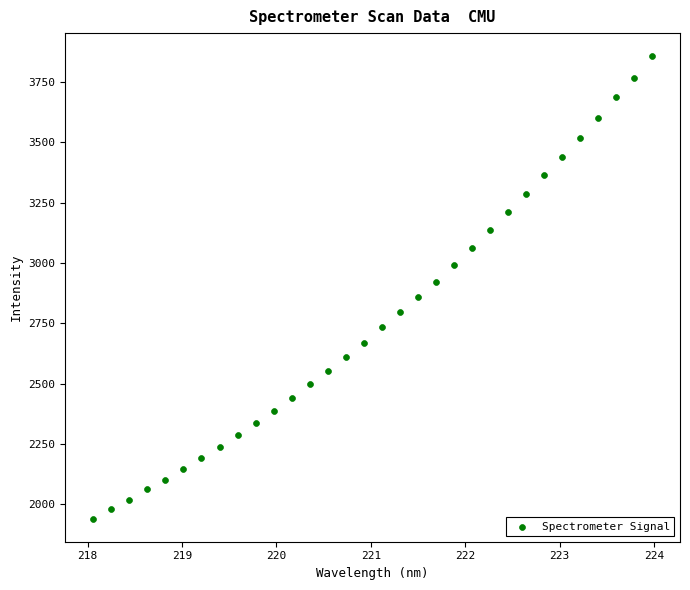

What is the range of Y values (max minus min)?

1916.3